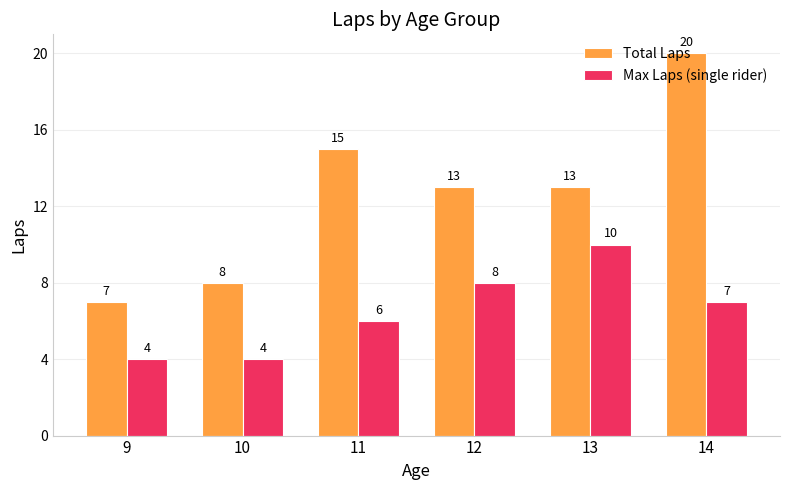

How many data points does each series have?

6